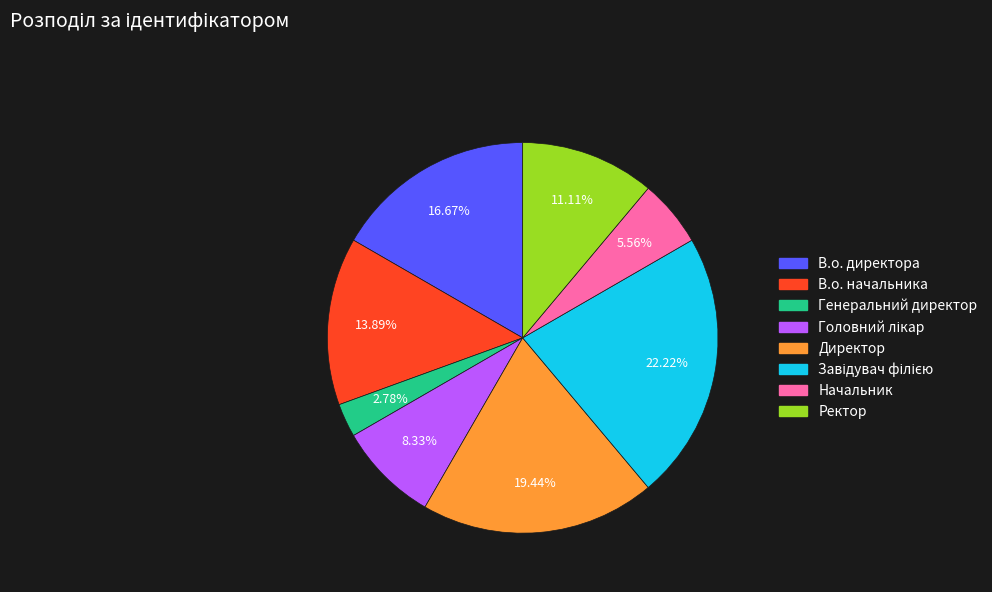

To the nearest percent, what percentage of the pie is Директор?

19%